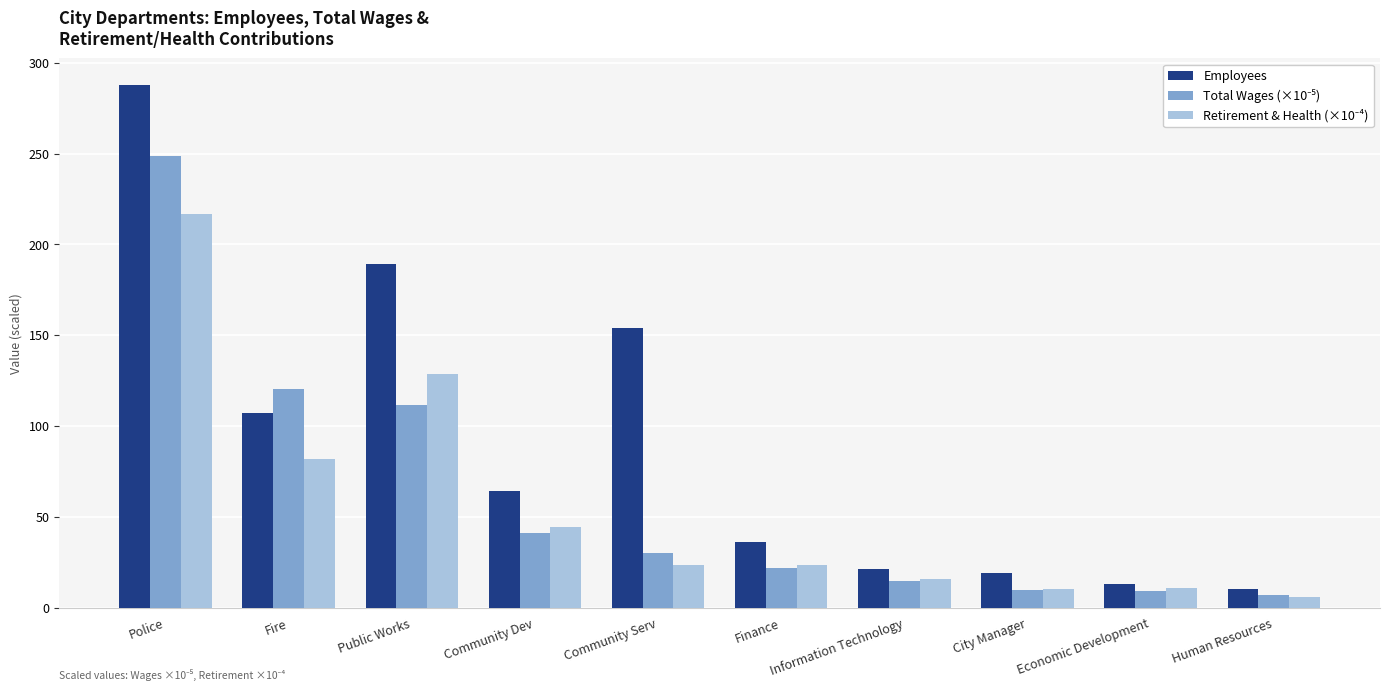

What is the approximate value of Employees at Information Technology?

21.0